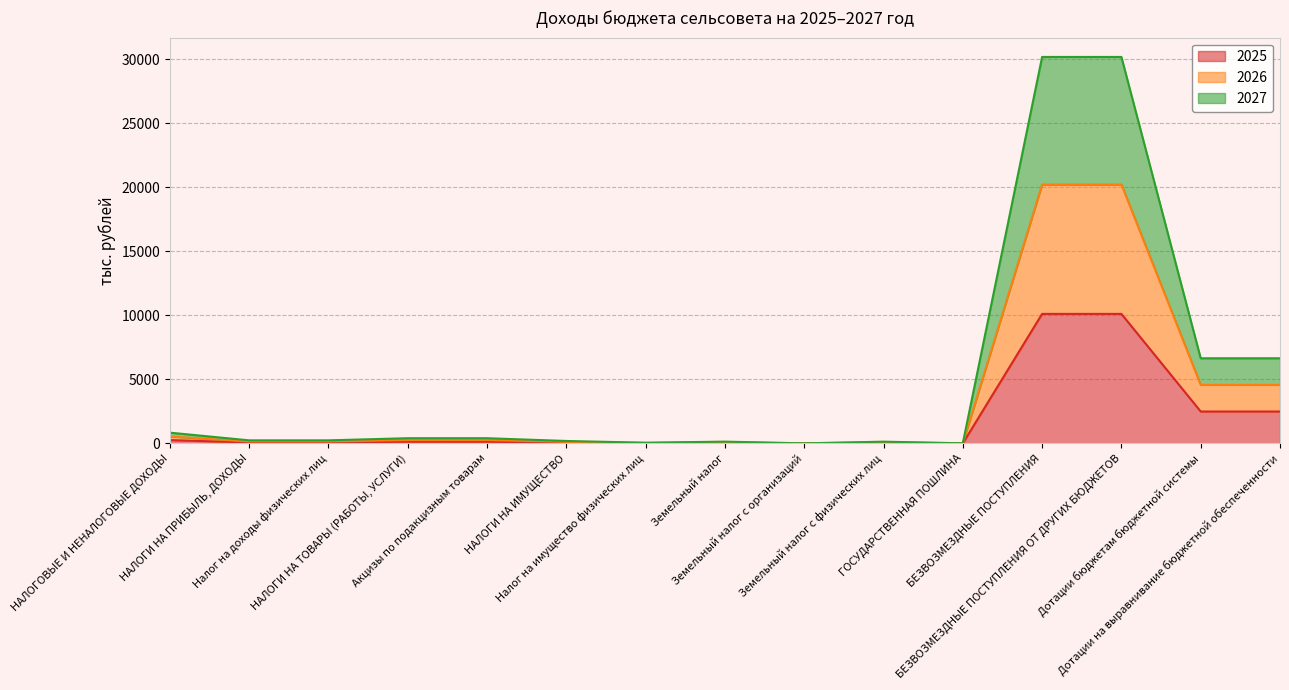

The value of 2027 at Налог на доходы физических лиц is 103.0. True or false?

False